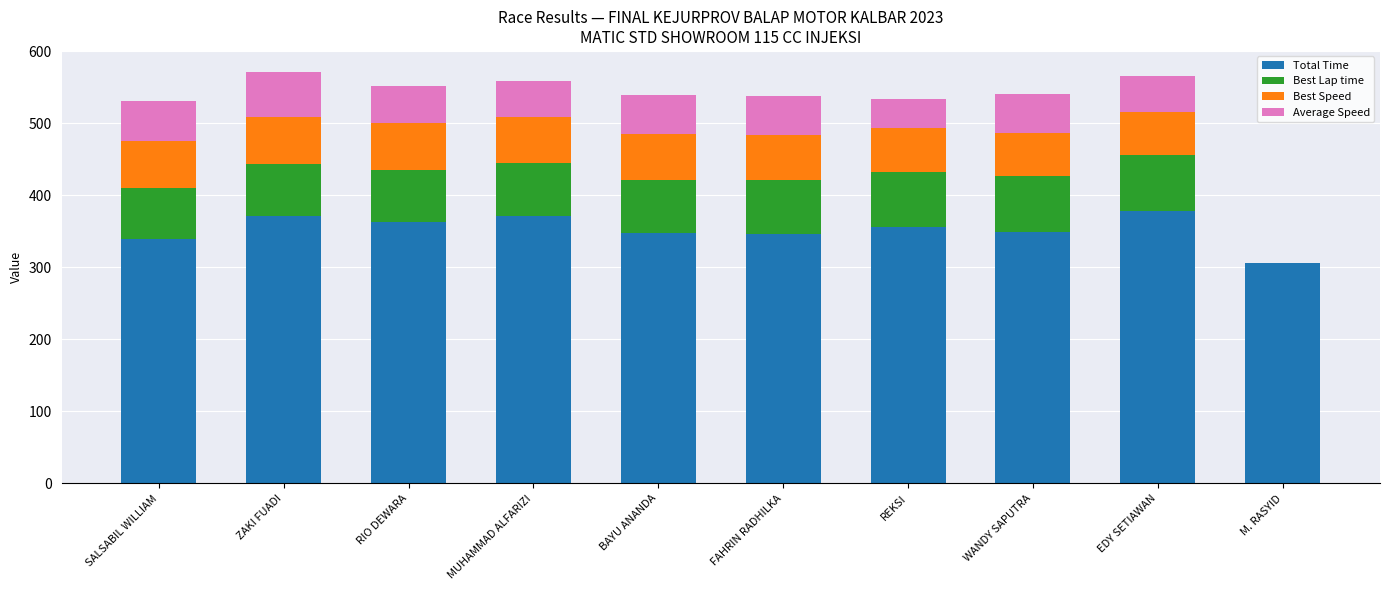

What is the total value across all series at ZAKI FUADI?

571.6